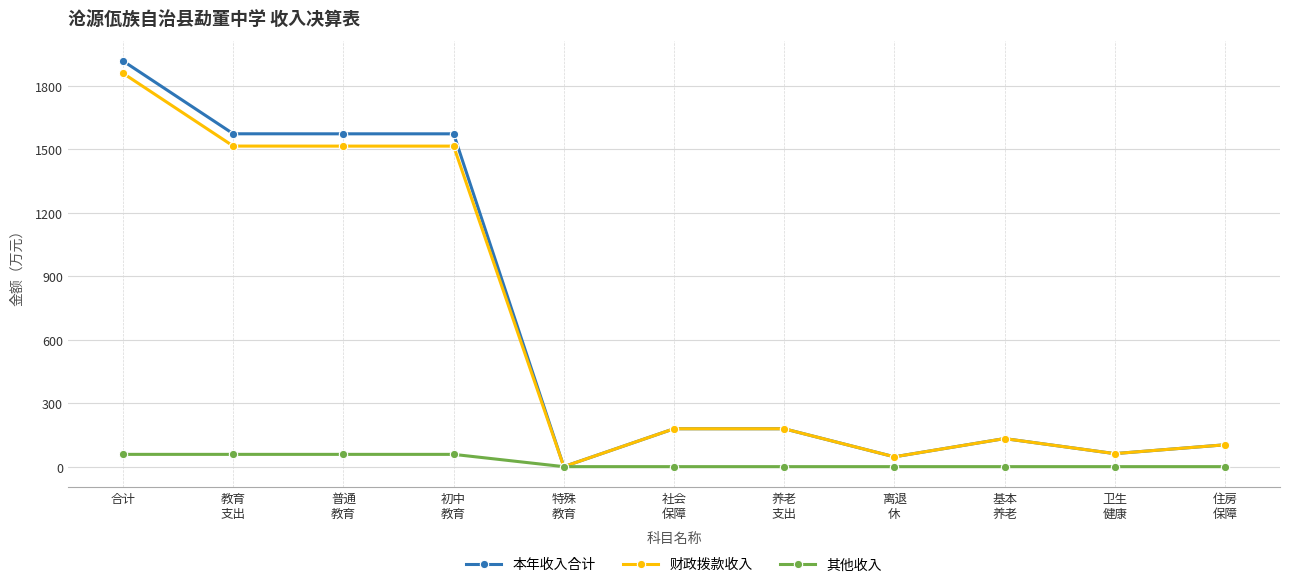

What is the greatest value displayed?

1917.1